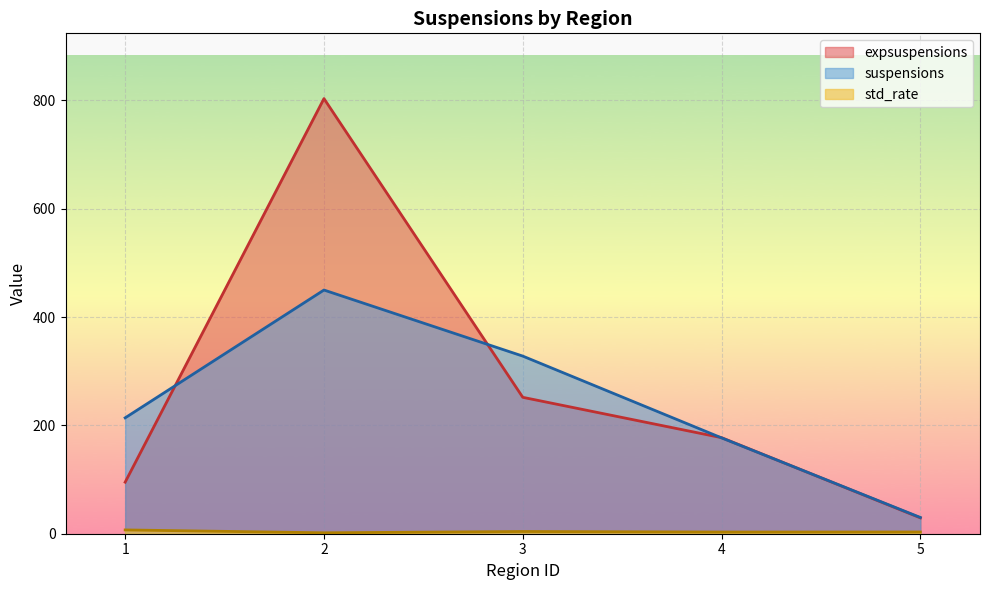

True or false: expsuspensions and suspensions cross at least once.

True